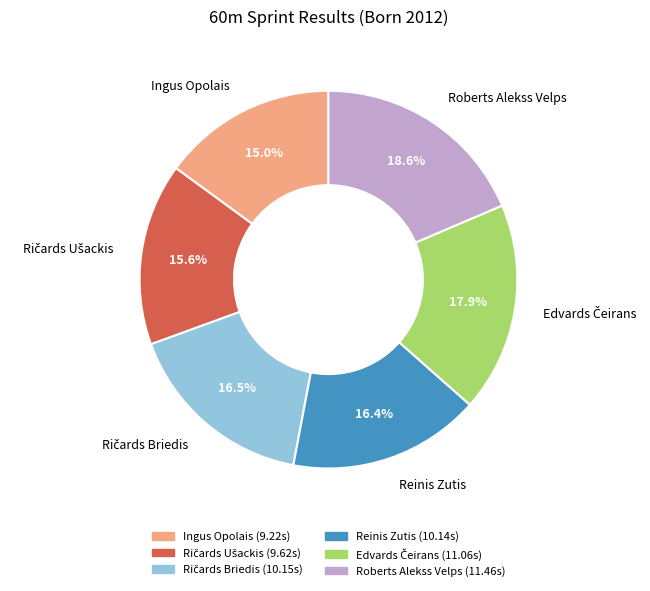

Is there a majority slice in this chart?

No